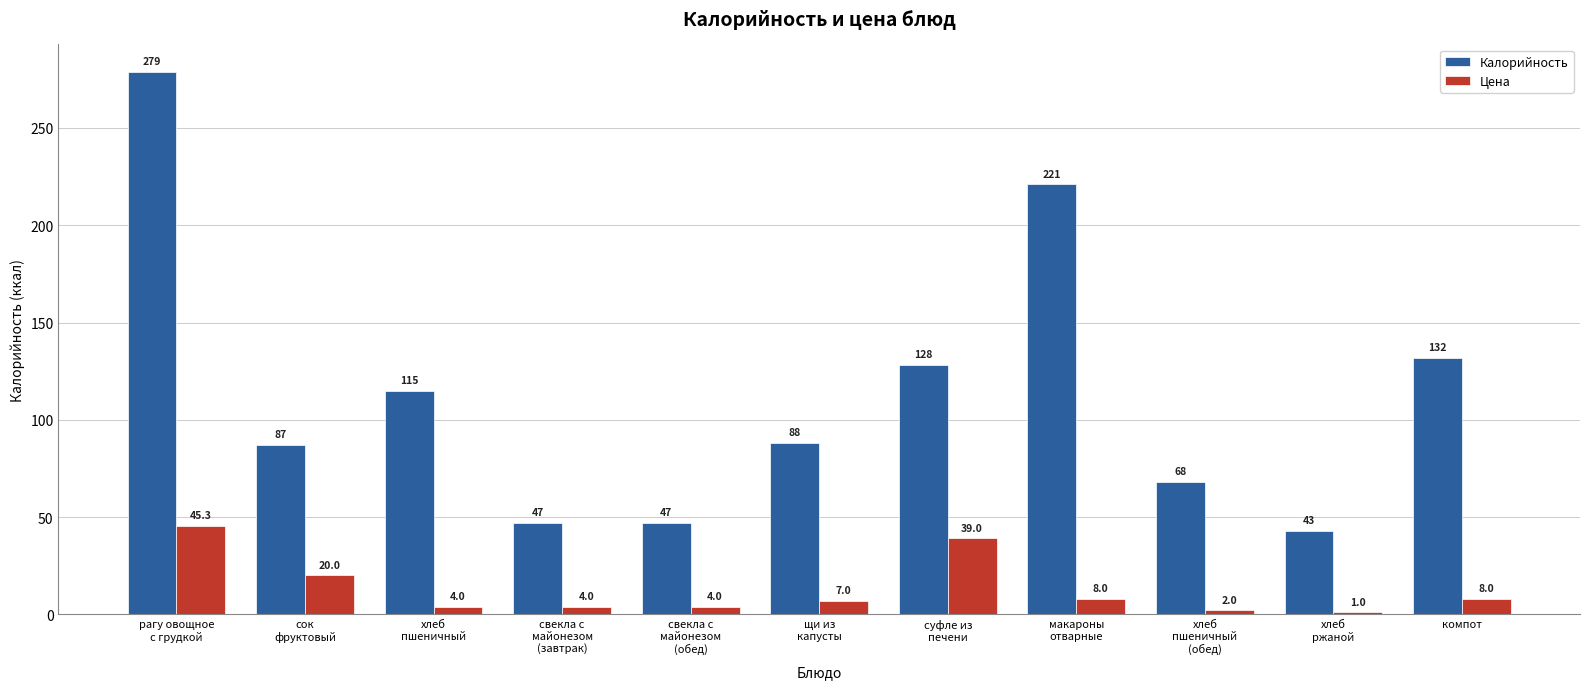

Reading right to left, what are all the values shown in this chart?

Калорийность: 132.0	43.0	68.0	221.0	128.0	88.0	47.0	47.0	115.0	87.0	279.0
Цена: 8.0	1.0	2.0	8.0	39.0	7.0	4.0	4.0	4.0	20.0	45.3